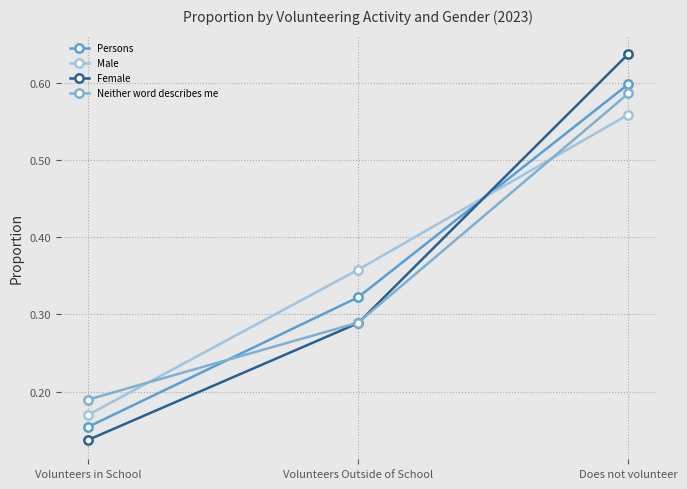

Count the number of data series in this chart.

4